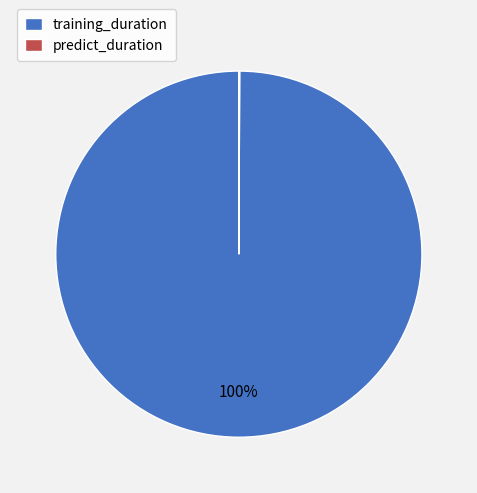

To the nearest percent, what is the difference between the largest and smallest slice percentages?

100%